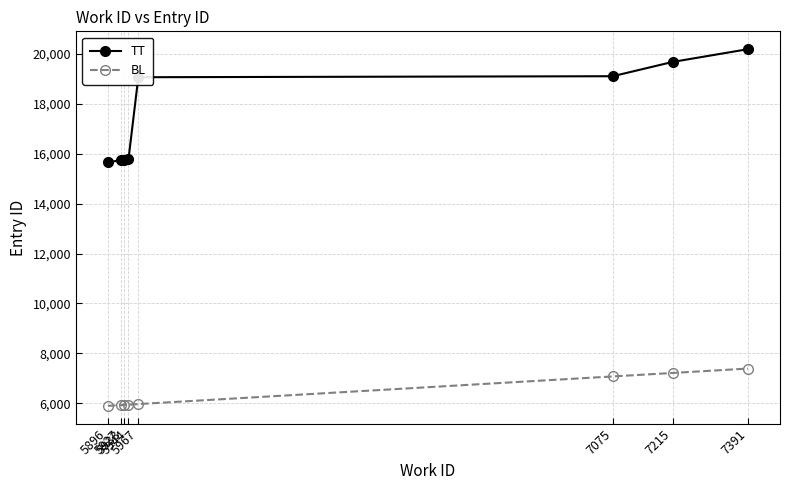

What is the difference between the BL values at 5896 and 7215?

1319